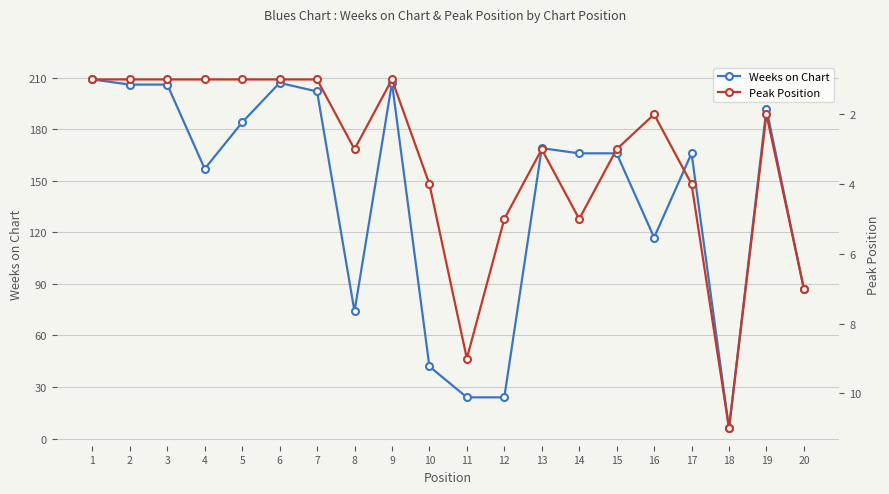

Reading left to right, what are all the values shown in this chart?

Weeks on Chart: 209	206	206	157	184	207	202	74	207	42	24	24	169	166	166	117	166	6	192	87
Peak Position: 1	1	1	1	1	1	1	3	1	4	9	5	3	5	3	2	4	11	2	7